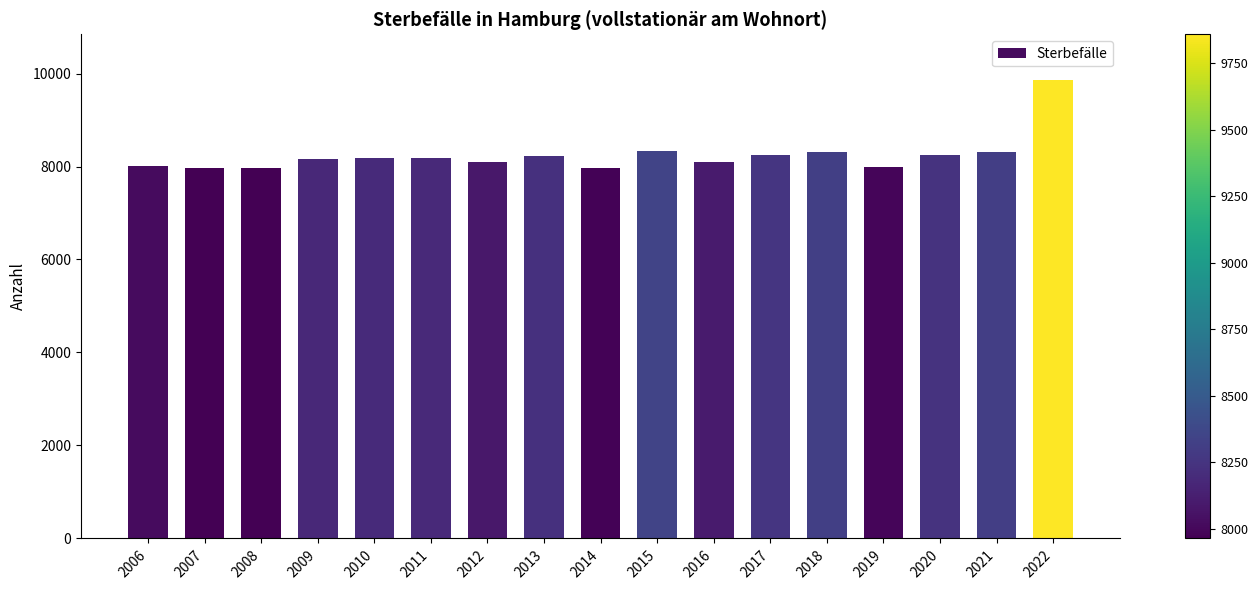

Which category has the highest value across all series?

2022